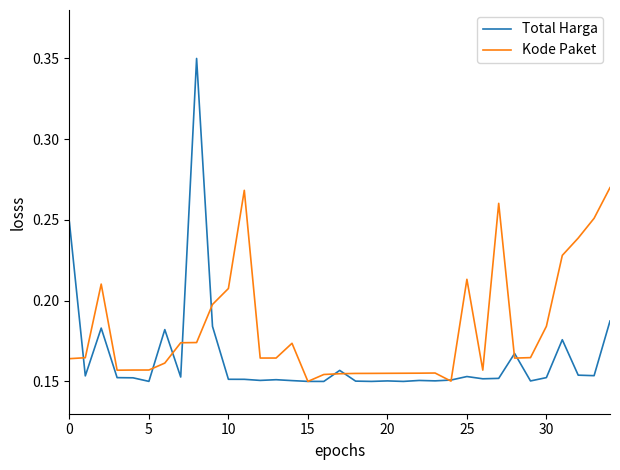

Which series has the largest range (max minus min)?

Total Harga